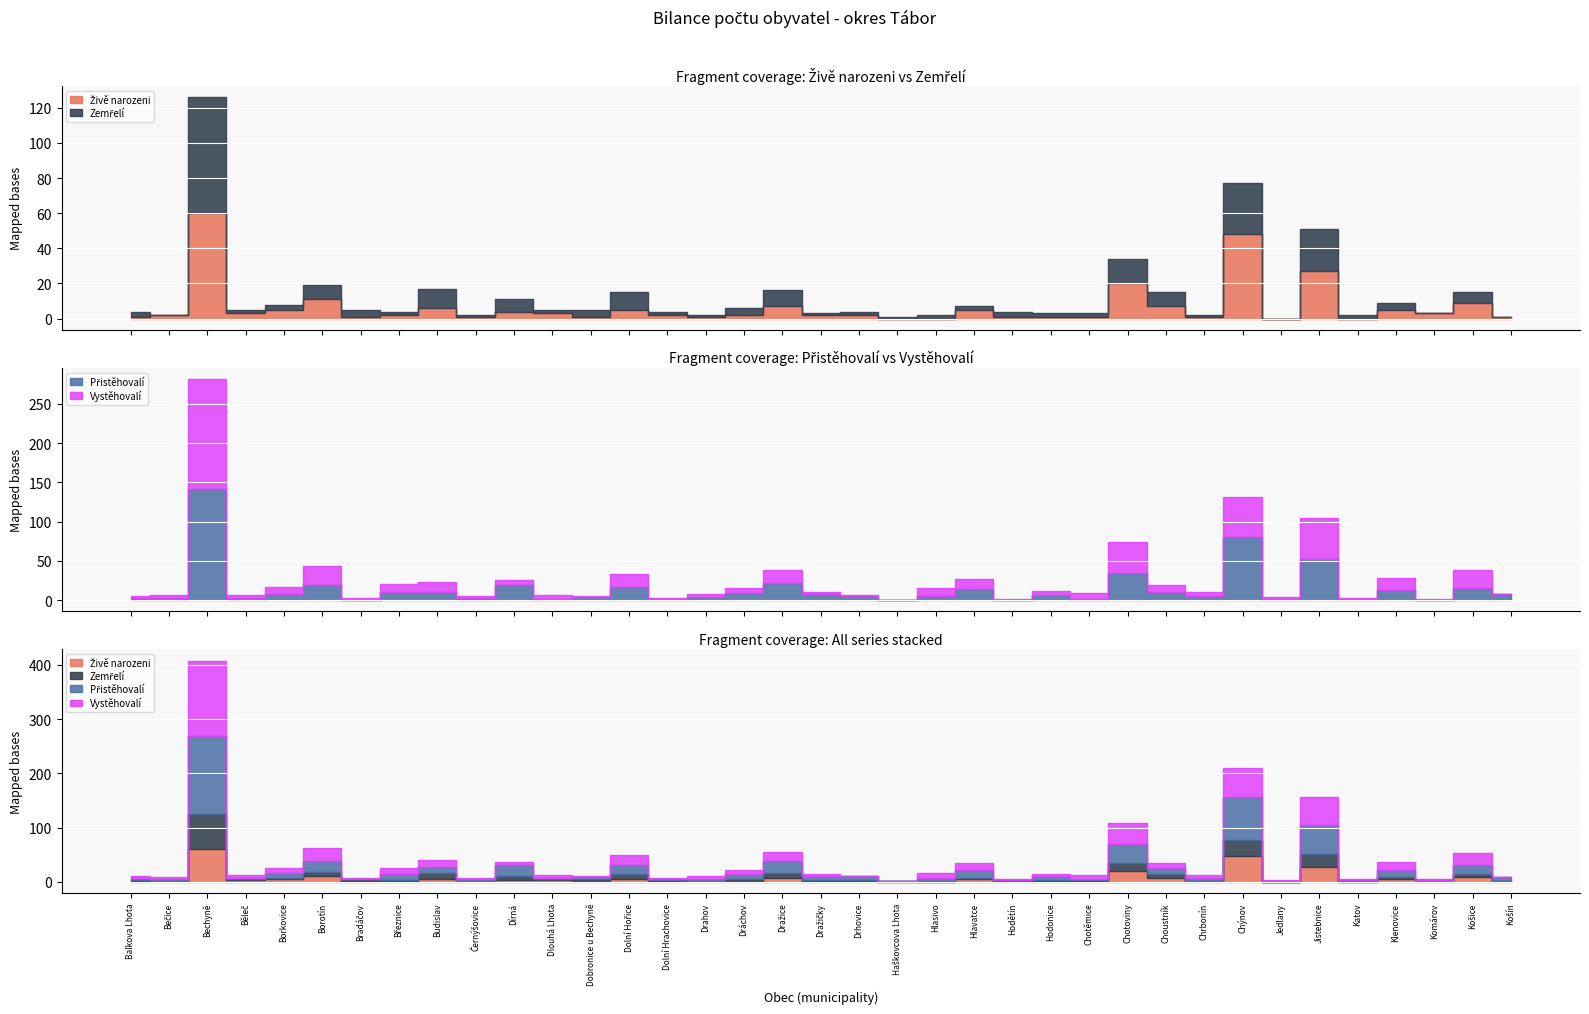

Where do Zemřelí and Živě narozeni first cross each other?

Balkova Lhota and Bečice